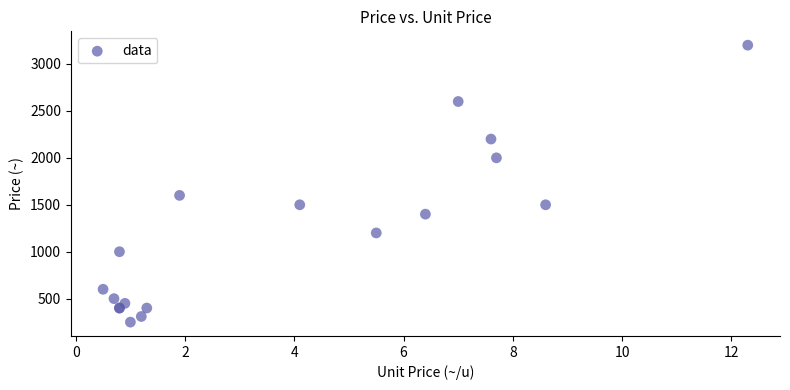

What Y value in the scatter plot is closest to 1725?

1600